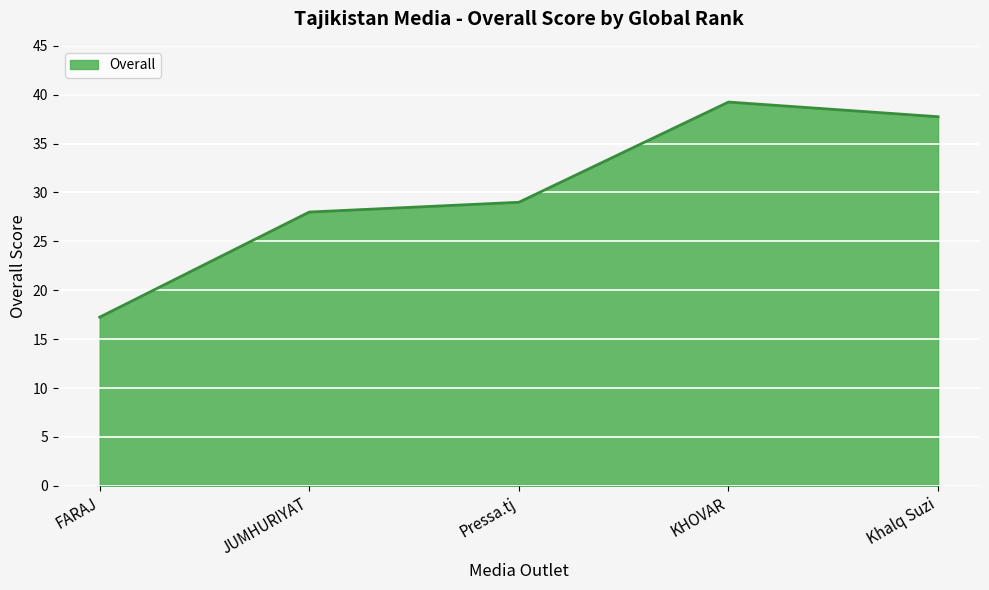

True or false: the data shows 29.0 at Pressa.tj.

True